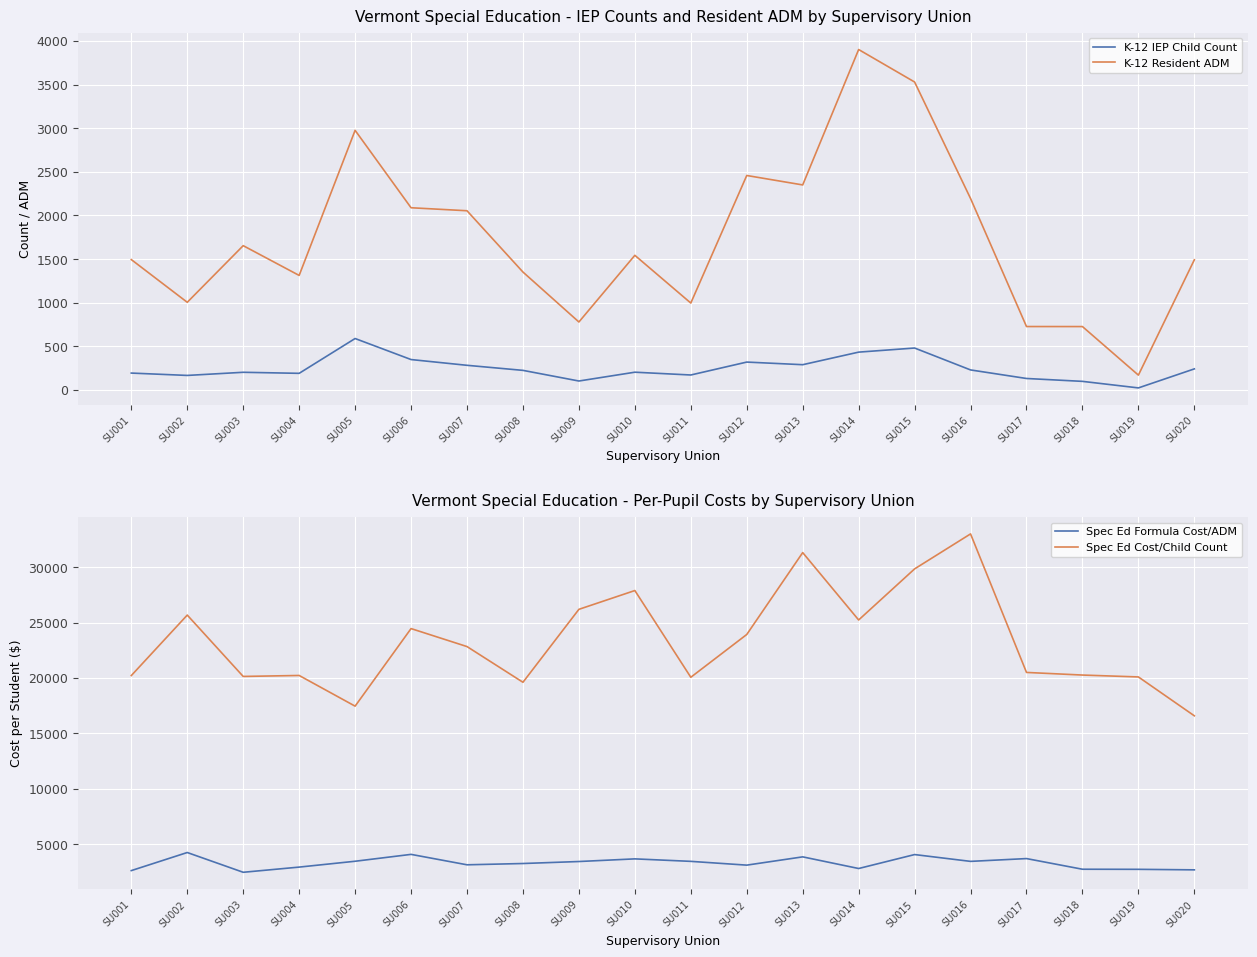

Reading left to right, list all the values displayed in this chart.

K-12 IEP Child Count: SU001=193.0	SU002=166.0	SU003=202.0	SU004=190.0	SU005=589.0	SU006=348.0	SU007=282.0	SU008=224.0	SU009=102.0	SU010=203.0	SU011=171.0	SU012=319.0	SU013=289.0	SU014=433.0	SU015=480.0	SU016=229.0	SU017=131.0	SU018=98.0	SU019=23.0	SU020=241.0
K-12 Resident ADM: SU001=1493.6	SU002=1004.2	SU003=1653.2	SU004=1312.2	SU005=2975.0	SU006=2087.7	SU007=2053.4	SU008=1350.8	SU009=778.5	SU010=1542.5	SU011=995.5	SU012=2457.4	SU013=2349.2	SU014=3901.0	SU015=3528.8	SU016=2193.8	SU017=726.4	SU018=726.0	SU019=169.4	SU020=1491.3
Spec Ed Formula Cost/ADM: SU001=2611.8	SU002=4243.6	SU003=2460.0	SU004=2927.9	SU005=3455.2	SU006=4075.9	SU007=3135.2	SU008=3251.3	SU009=3431.2	SU010=3669.7	SU011=3445.6	SU012=3105.1	SU013=3851.6	SU014=2800.3	SU015=4058.7	SU016=3444.2	SU017=3696.4	SU018=2734.8	SU019=2726.6	SU020=2679.4
Spec Ed Cost/Child Count: SU001=20212.2	SU002=25671.2	SU003=20132.9	SU004=20220.8	SU005=17452.1	SU006=24451.8	SU007=22828.8	SU008=19607.1	SU009=26189.2	SU010=27885.1	SU011=20058.2	SU012=23919.7	SU013=31308.2	SU014=25228.8	SU015=29838.3	SU016=32996.0	SU017=20495.1	SU018=20258.7	SU019=20087.9	SU020=16579.7